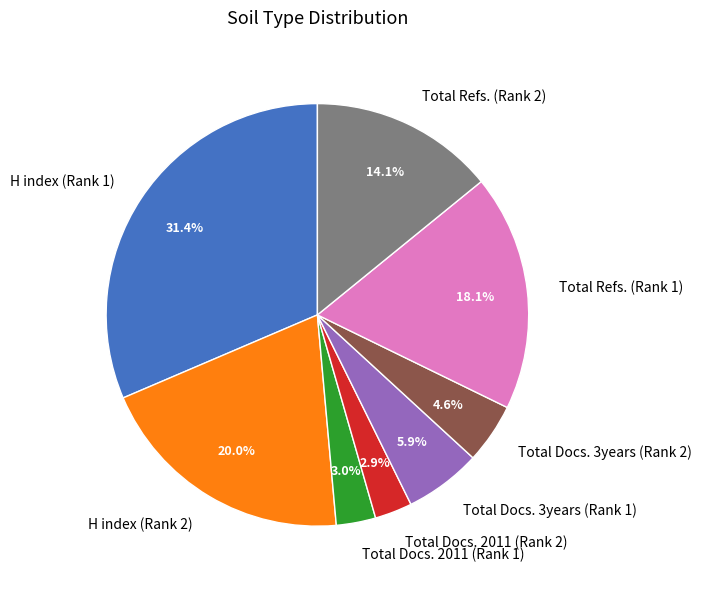

Is there any slice that represents more than half of the pie?

No